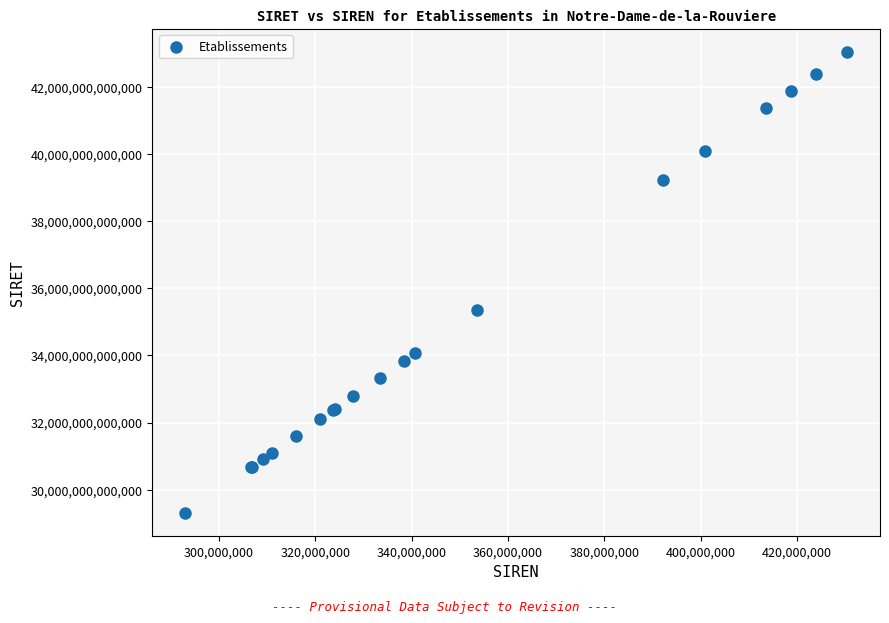

What Y value in the scatter plot is closest to 36170646050014?

35351778200010